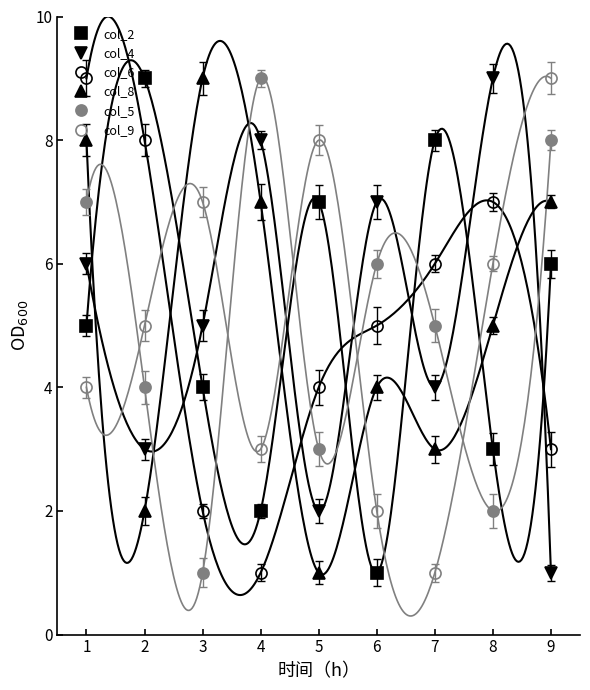

Which series has the largest range (max minus min)?

col_2